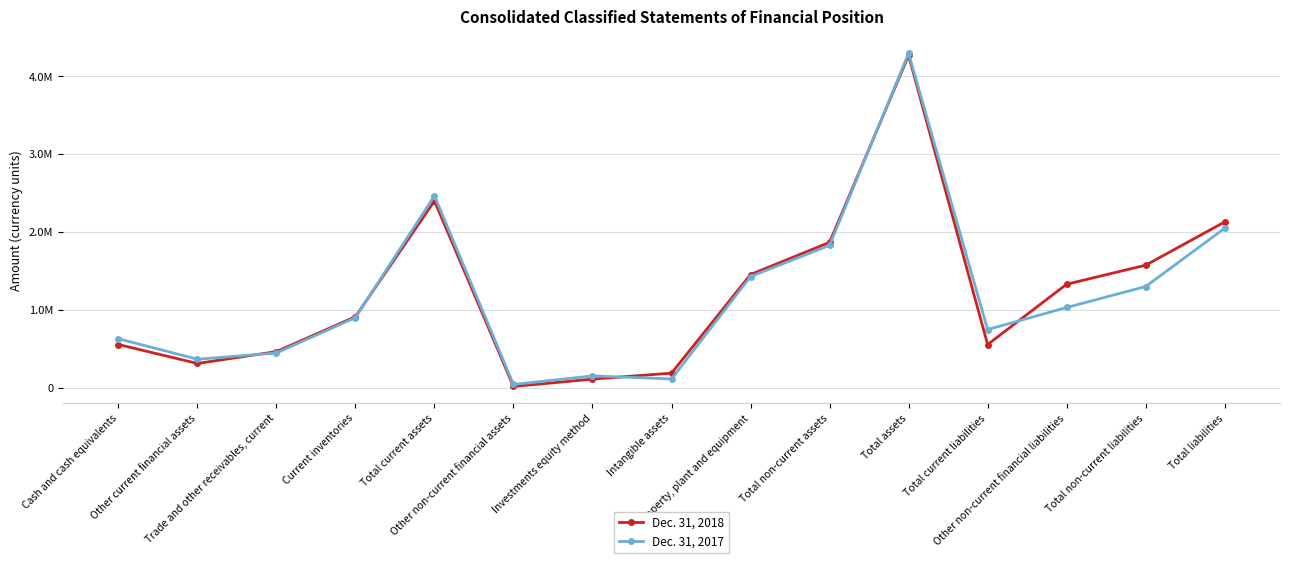

Reading right to left, what are all the values shown in this chart?

Dec. 31, 2018: Total liabilities=2130292	Total non-current liabilities=1574629	Other non-current financial liabilities=1330382	Total current liabilities=555663	Total assets=4268094	Total non-current assets=1868498	Property, plant and equipment=1454823	Intangible assets=188283	Investments equity method=111549	Other non-current financial assets=17131	Total current assets=2399596	Current inventories=913674	Trade and other receivables, current=464855	Other current financial assets=312721	Cash and cash equivalents=556066
Dec. 31, 2017: Total liabilities=2048768	Total non-current liabilities=1300723	Other non-current financial liabilities=1031507	Total current liabilities=748045	Total assets=4296236	Total non-current assets=1829975	Property, plant and equipment=1429354	Intangible assets=113787	Investments equity method=152630	Other non-current financial assets=42879	Total current assets=2466261	Current inventories=902074	Trade and other receivables, current=446875	Other current financial assets=366979	Cash and cash equivalents=630438